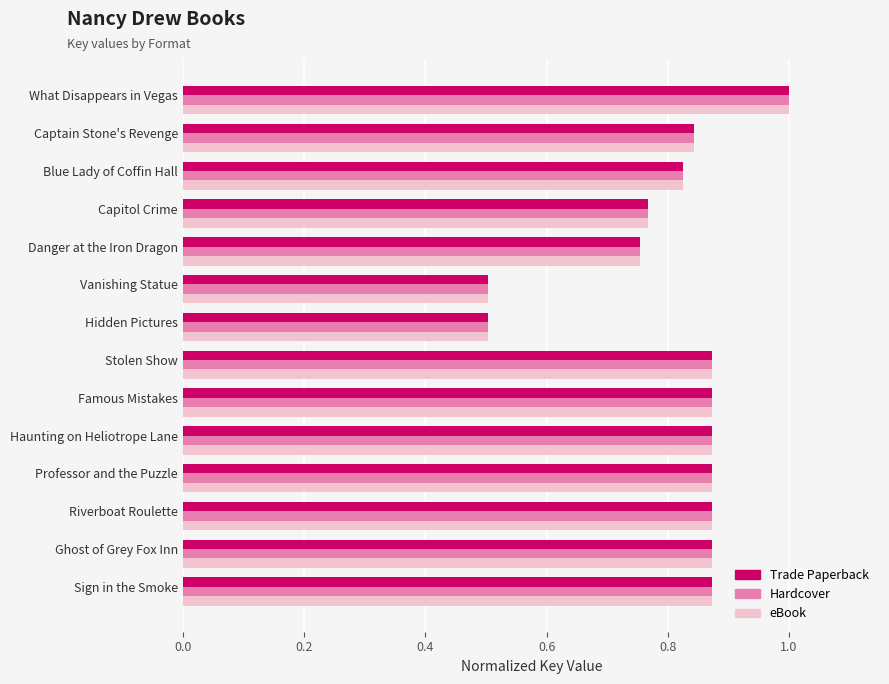

What is the difference between the maximum and minimum values in the Trade Paperback series?

0.5